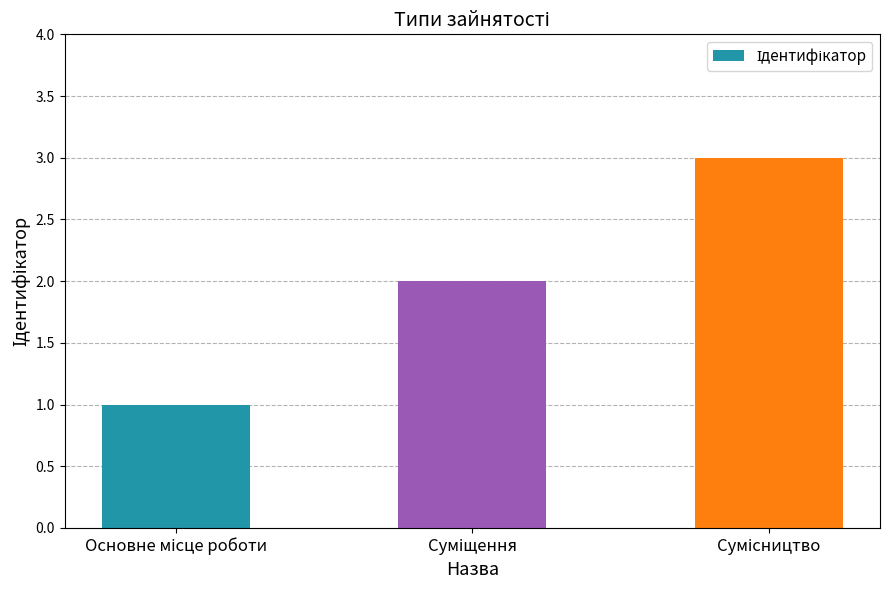

How many series are shown in this chart?

1